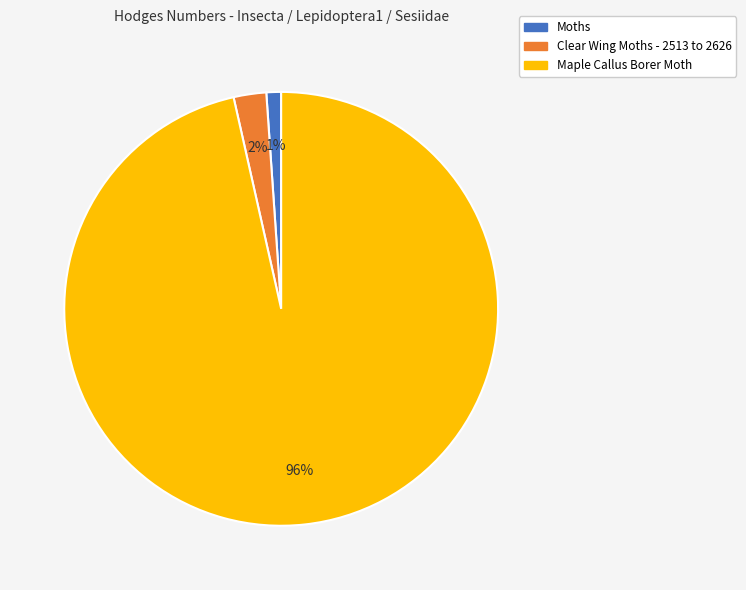

How many segments does this pie chart have?

3